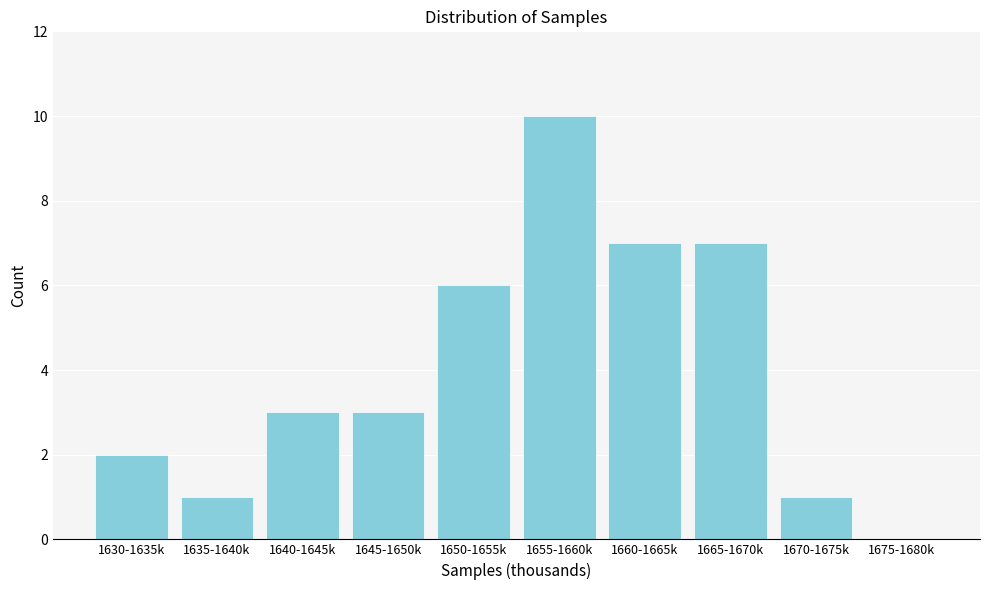

Reading left to right, what are all the values shown in this chart?

1630-1635k=2	1635-1640k=1	1640-1645k=3	1645-1650k=3	1650-1655k=6	1655-1660k=10	1660-1665k=7	1665-1670k=7	1670-1675k=1	1675-1680k=0